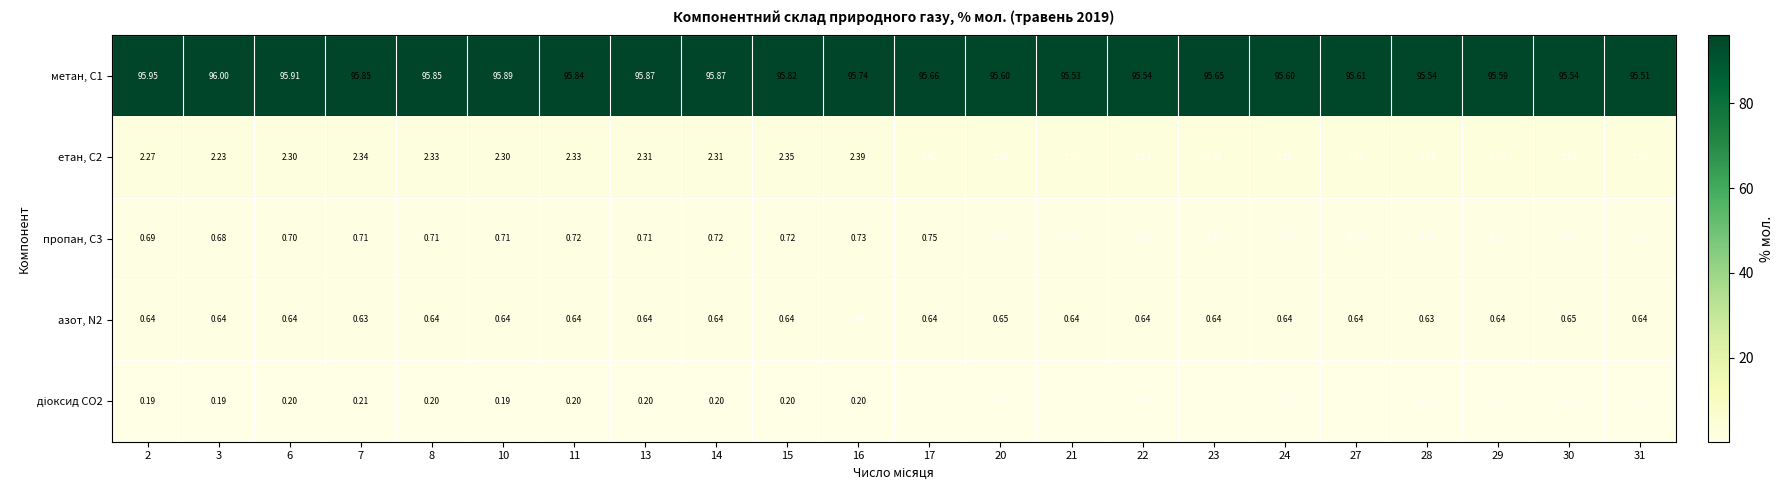

Between 6 and 17, which is larger?

6